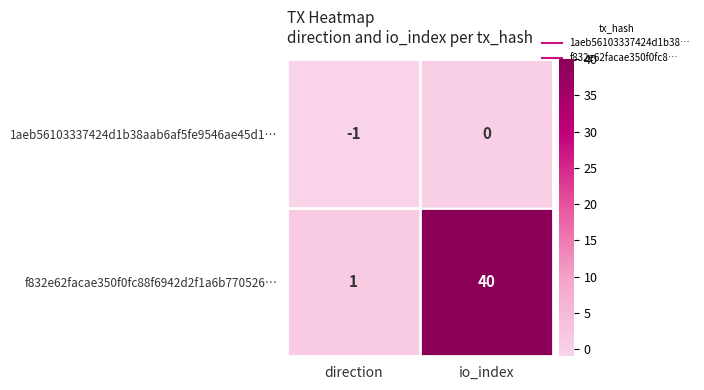

Count the number of categories in the chart.

2